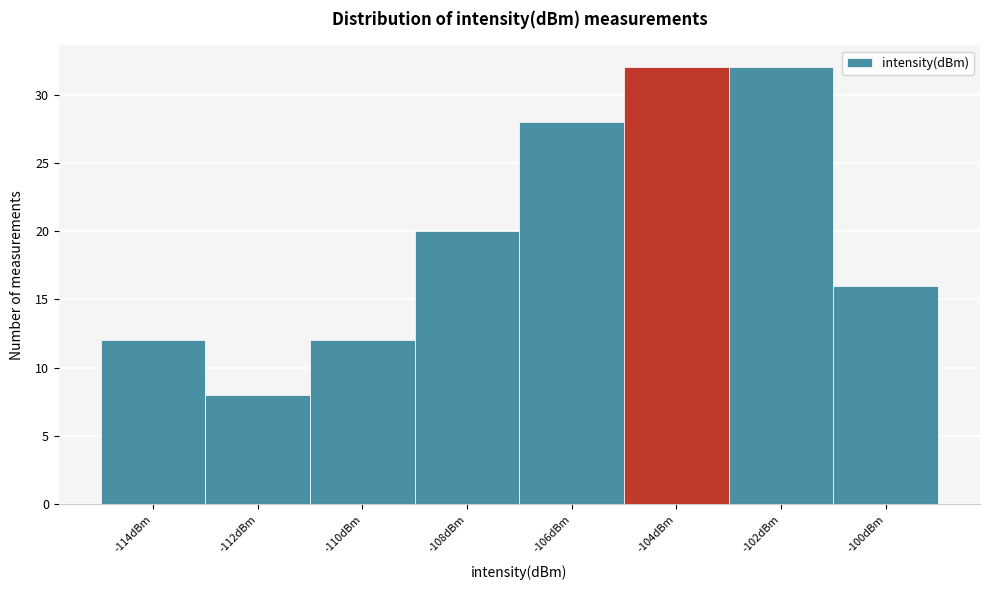

Reading left to right, transcribe all the data shown in this chart.

12	8	12	20	28	32	32	16